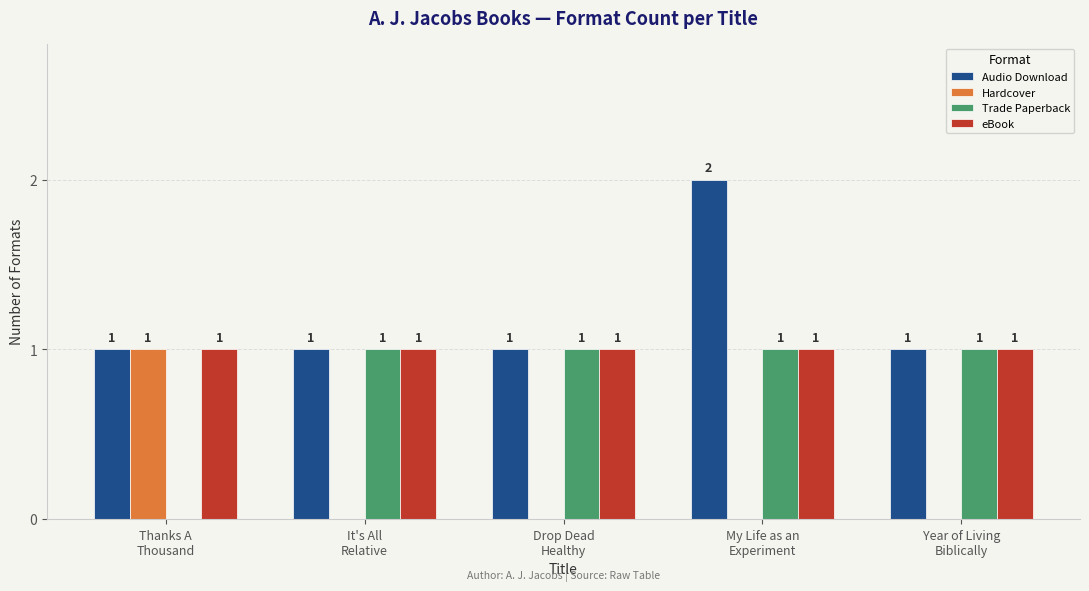

What is the sum of all eBook values?

5